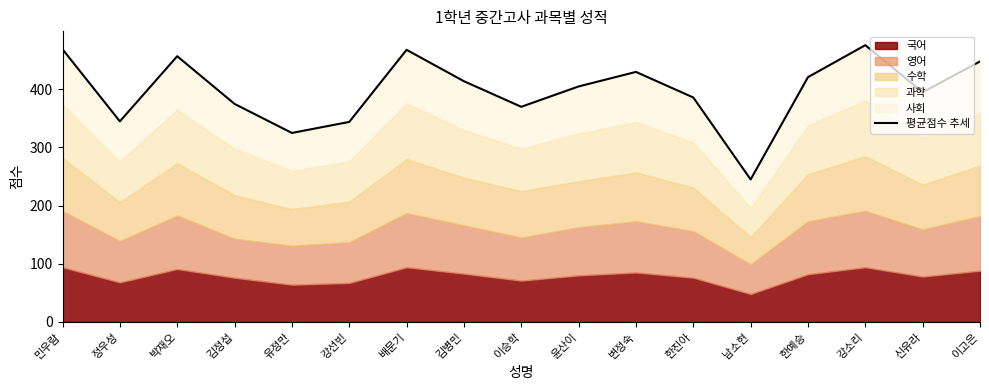

At which category does the data reach its first local peak?

박재오